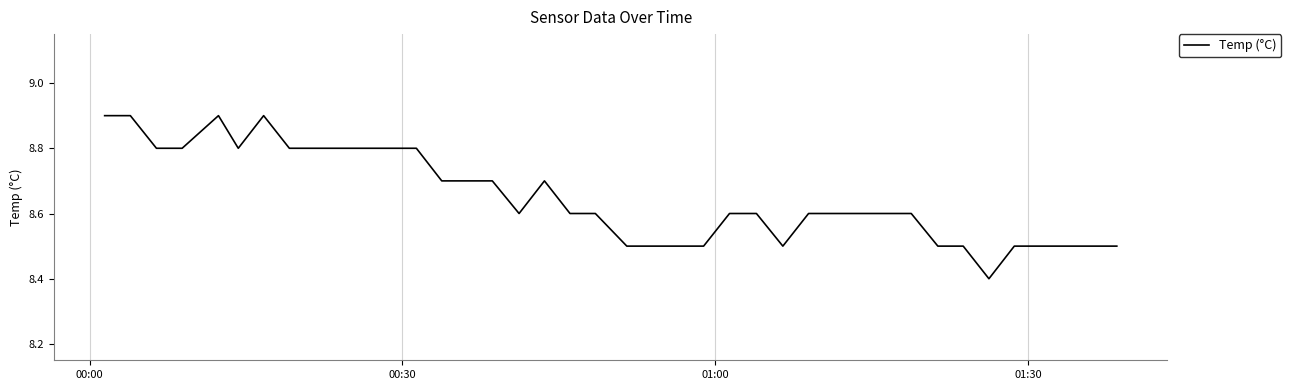

What is the maximum value shown in the chart?

8.9